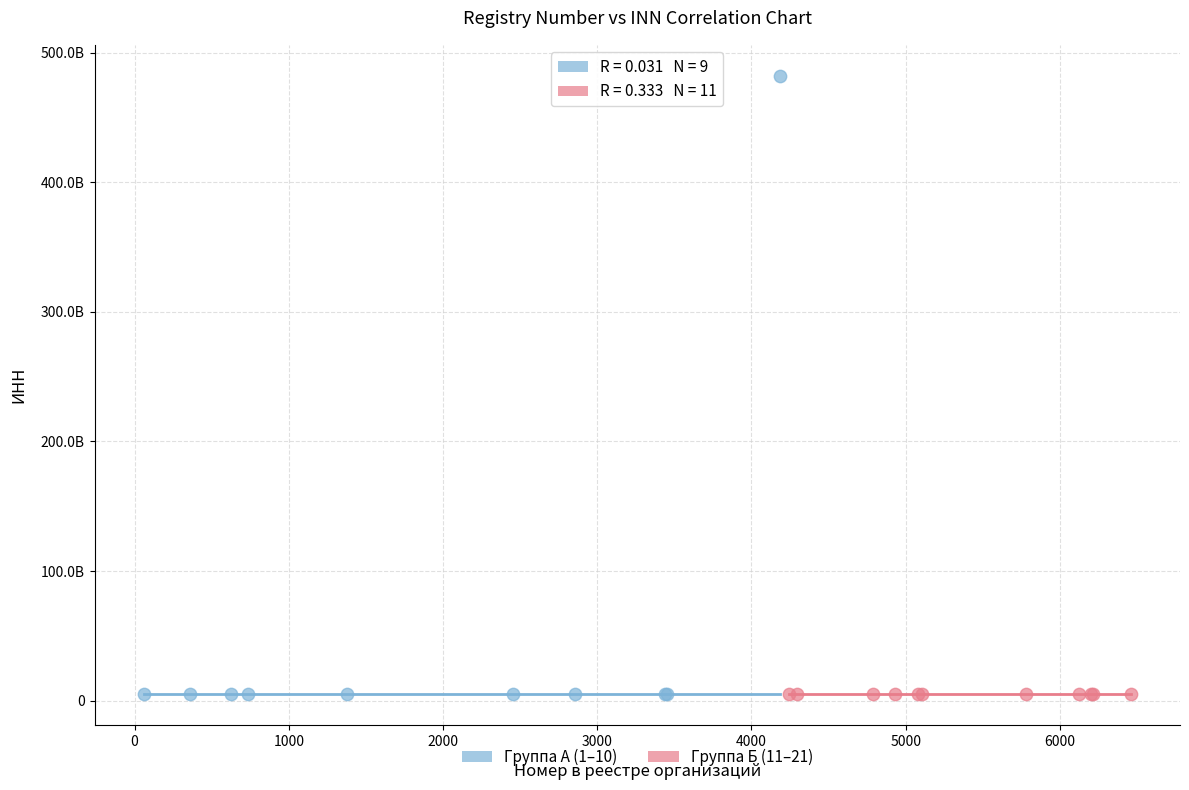

What are all the series names shown in the legend?

Группа А (1–10), Группа Б (11–21)